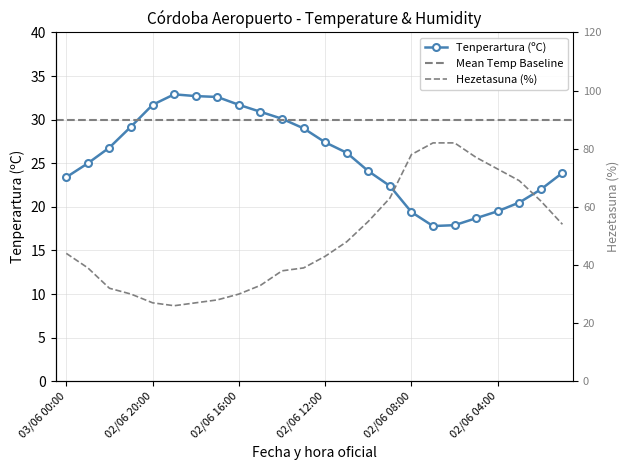

What is the difference between the Tenperartura (ºC) values at 02/06 12:00 and 02/06 20:00?

4.3